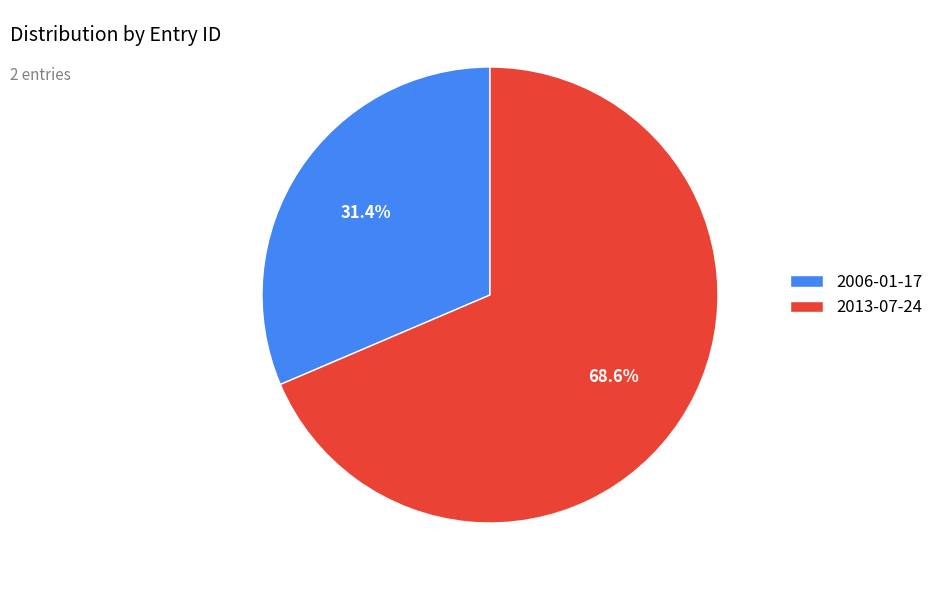

To the nearest percent, what is the difference between the 2006-01-17 and 2013-07-24 slice percentages?

37%